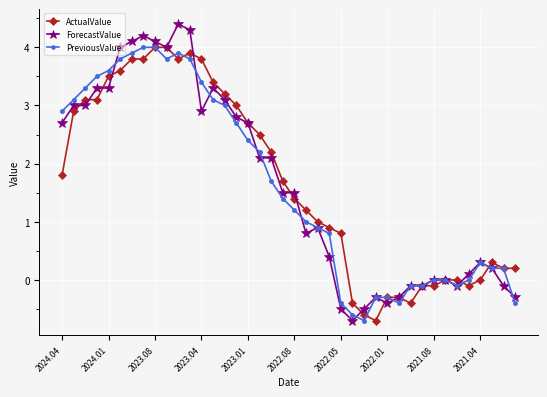

What is the greatest value displayed?

4.4